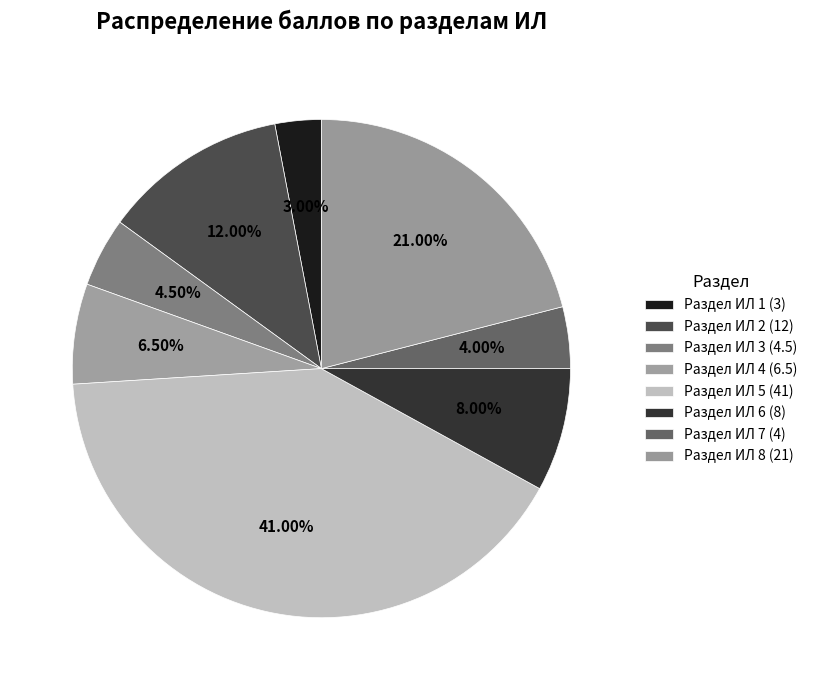

What percentage is the Раздел ИЛ 6 slice, to the nearest percent?

8%